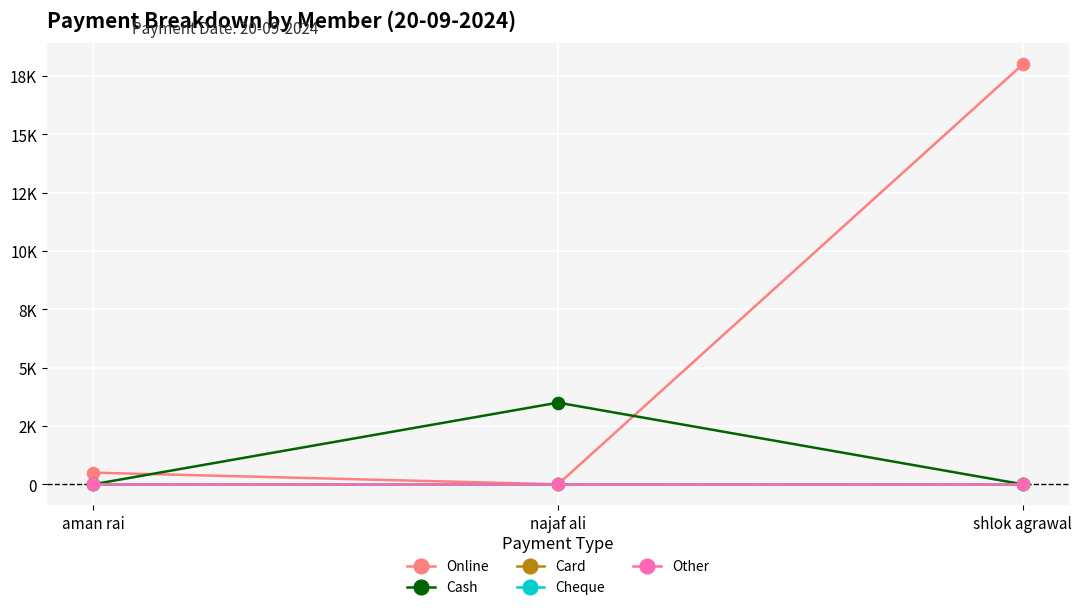

At which label does Online reach its minimum?

najaf ali